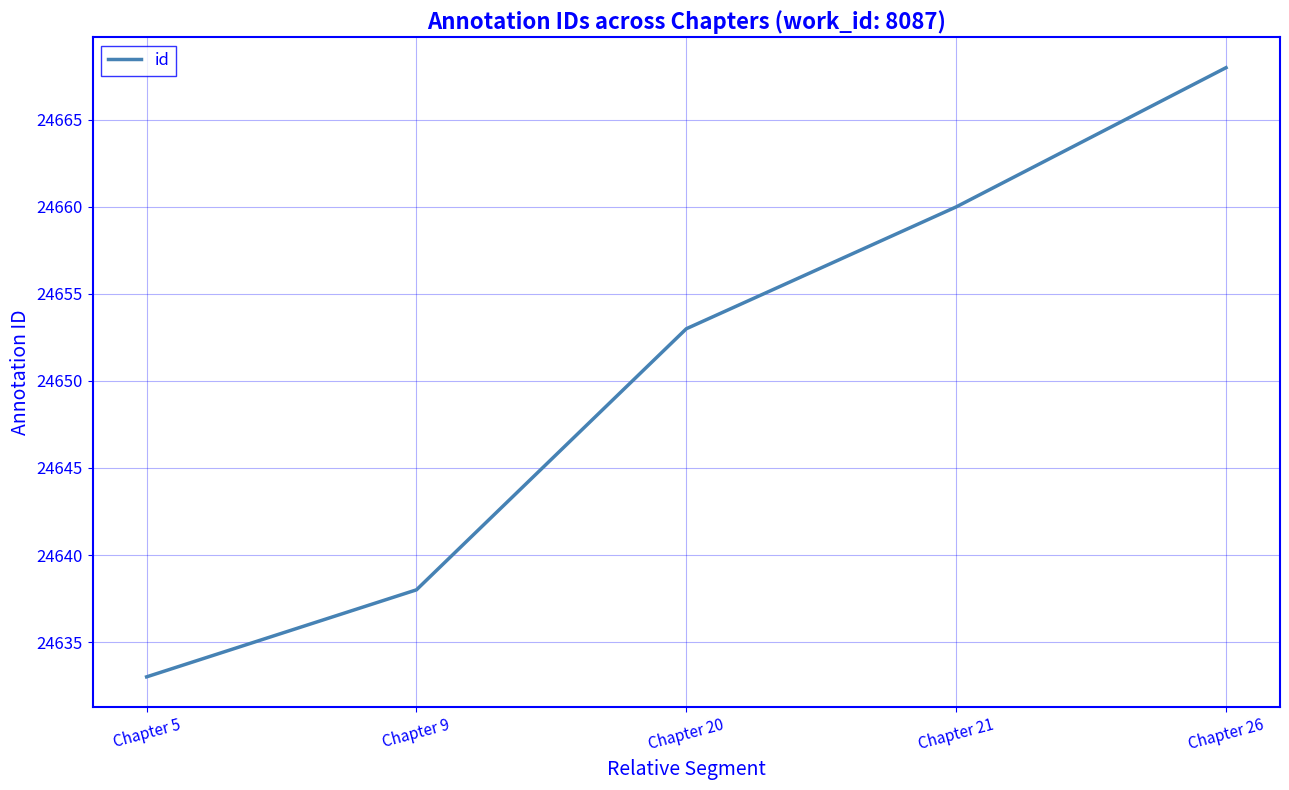

The chart shows a value of 34185 at Chapter 26. True or false?

False